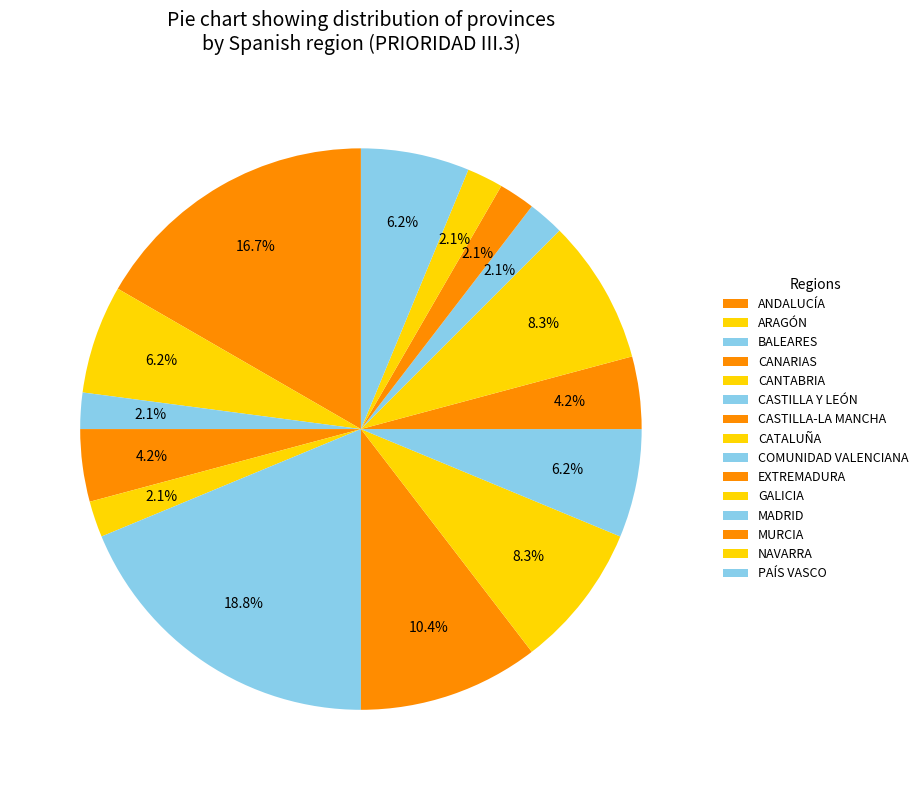

How many slices are in this pie chart?

15